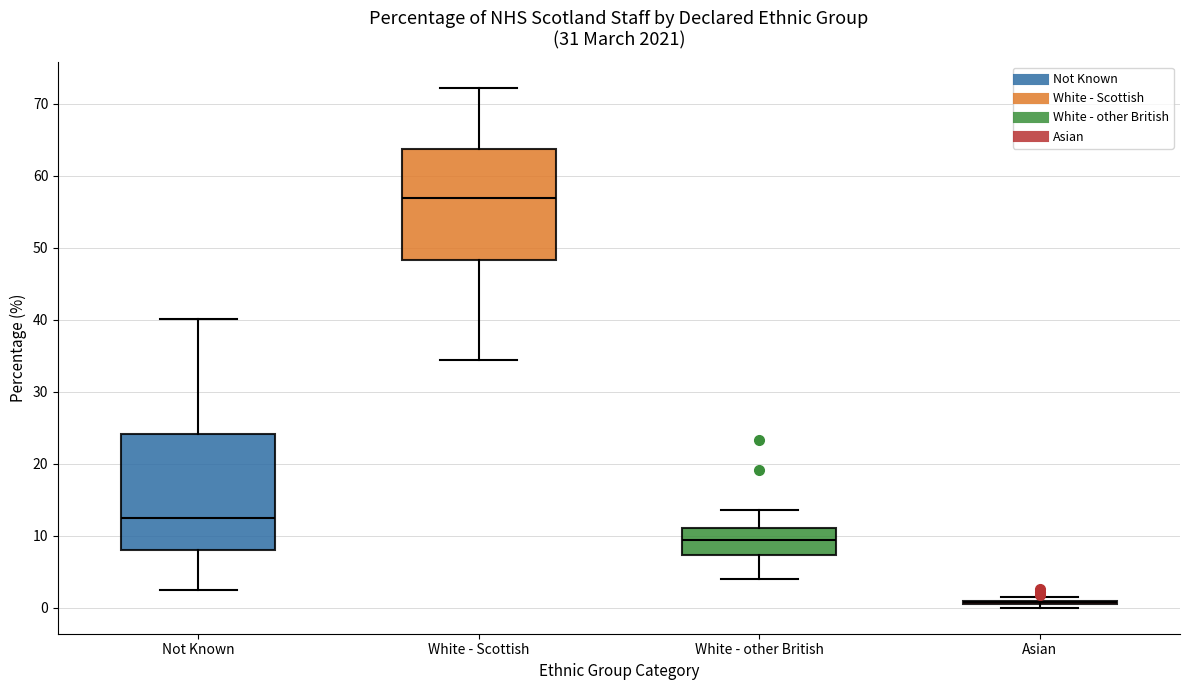

Where does the upper whisker of the box for White - other British end on the y-axis? The values are not printed on the chart, so give them approximately, as read against the axis.

14